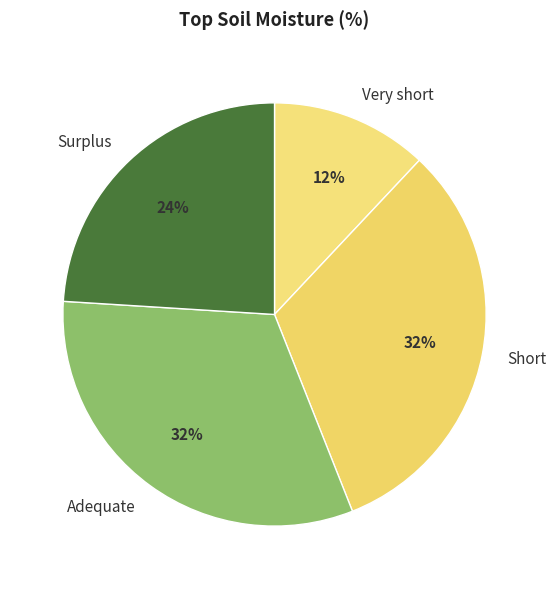

To the nearest percent, what is the average slice percentage?

25%